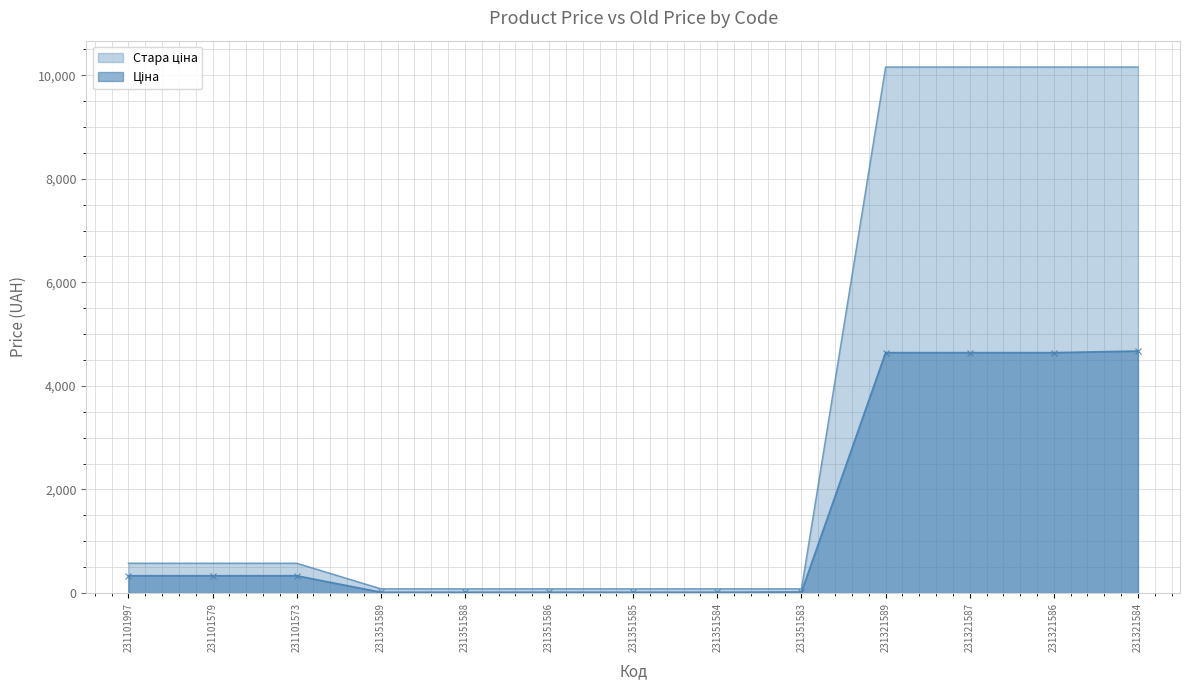

True or false: Ціна has more than 0 interior local peaks.

False